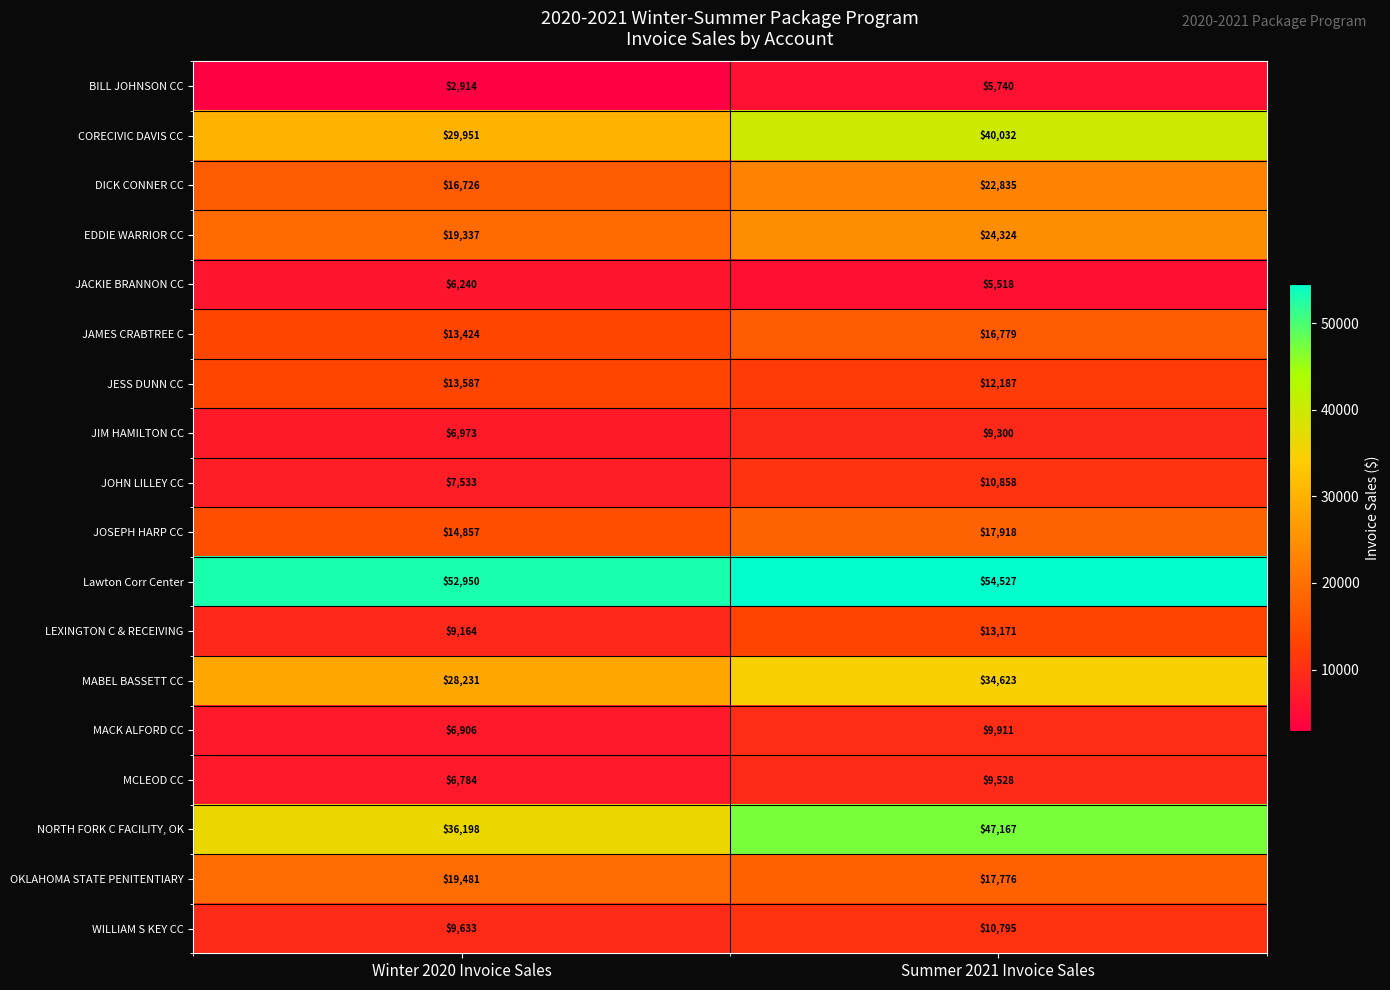

What is the sum of all Lawton Corr Center values?

107477